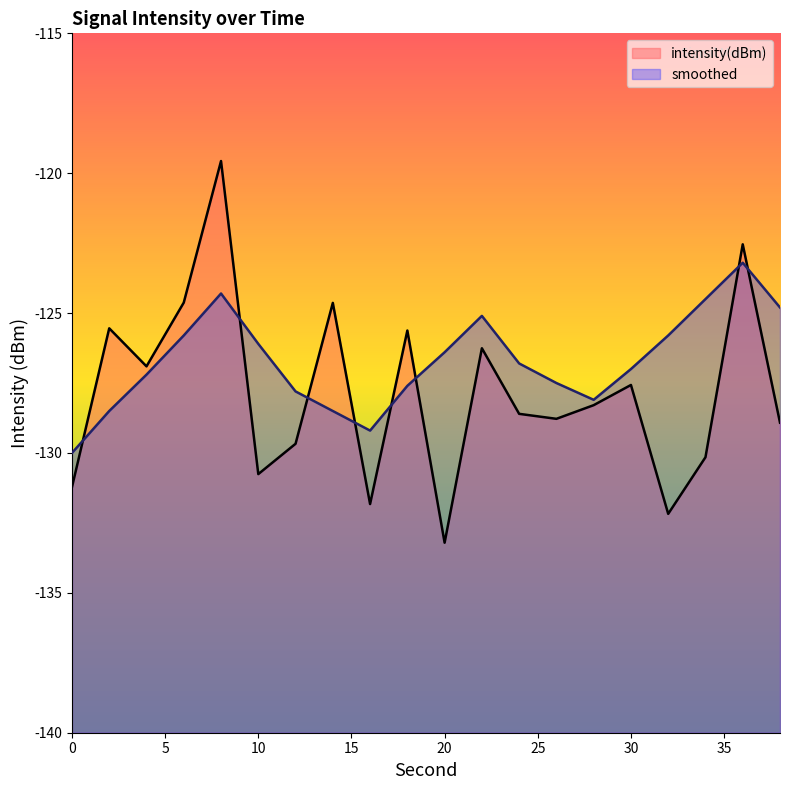

Reading right to left, transcribe all the data shown in this chart.

intensity(dBm): -128.9	-122.5	-130.2	-132.2	-127.6	-128.3	-128.8	-128.6	-126.3	-133.2	-125.6	-131.8	-124.6	-129.7	-130.8	-119.6	-124.6	-126.9	-125.5	-131.2
smoothed: -124.8	-123.2	-124.5	-125.8	-127.0	-128.1	-127.5	-126.8	-125.1	-126.4	-127.6	-129.2	-128.5	-127.8	-126.1	-124.3	-125.8	-127.2	-128.5	-130.0